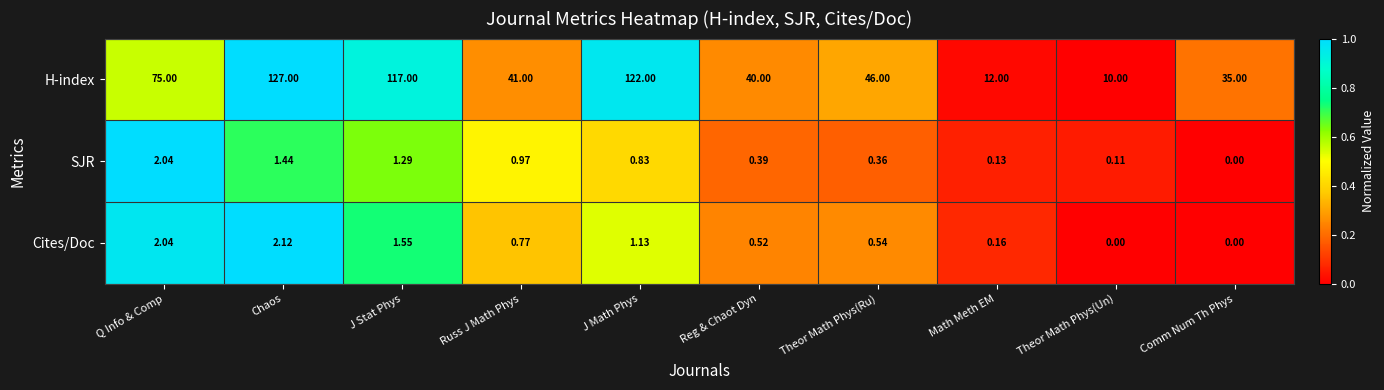

Between Chaos and Theor Math Phys(Un), which series saw the biggest shift?

H-index